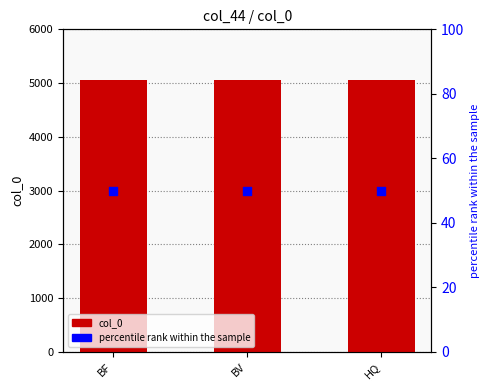

Which series reaches the maximum Y coordinate?

col_0